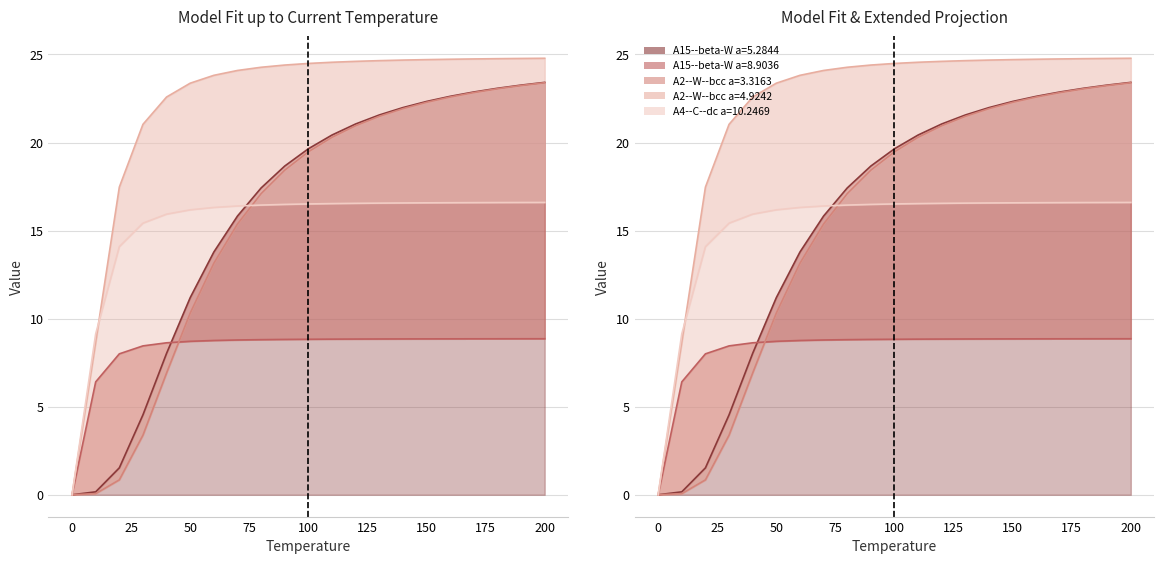

True or false: A2--W--bcc a=4.9242 and A15--beta-W a=8.9036 intersect in this chart.

False